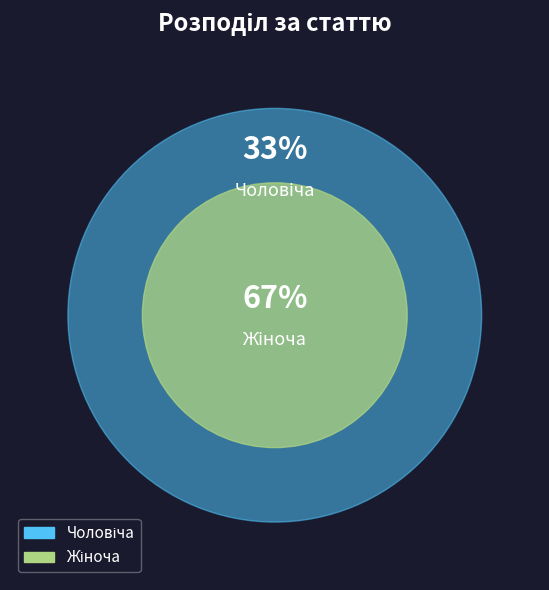

Is Чоловіча the majority of the pie?

No